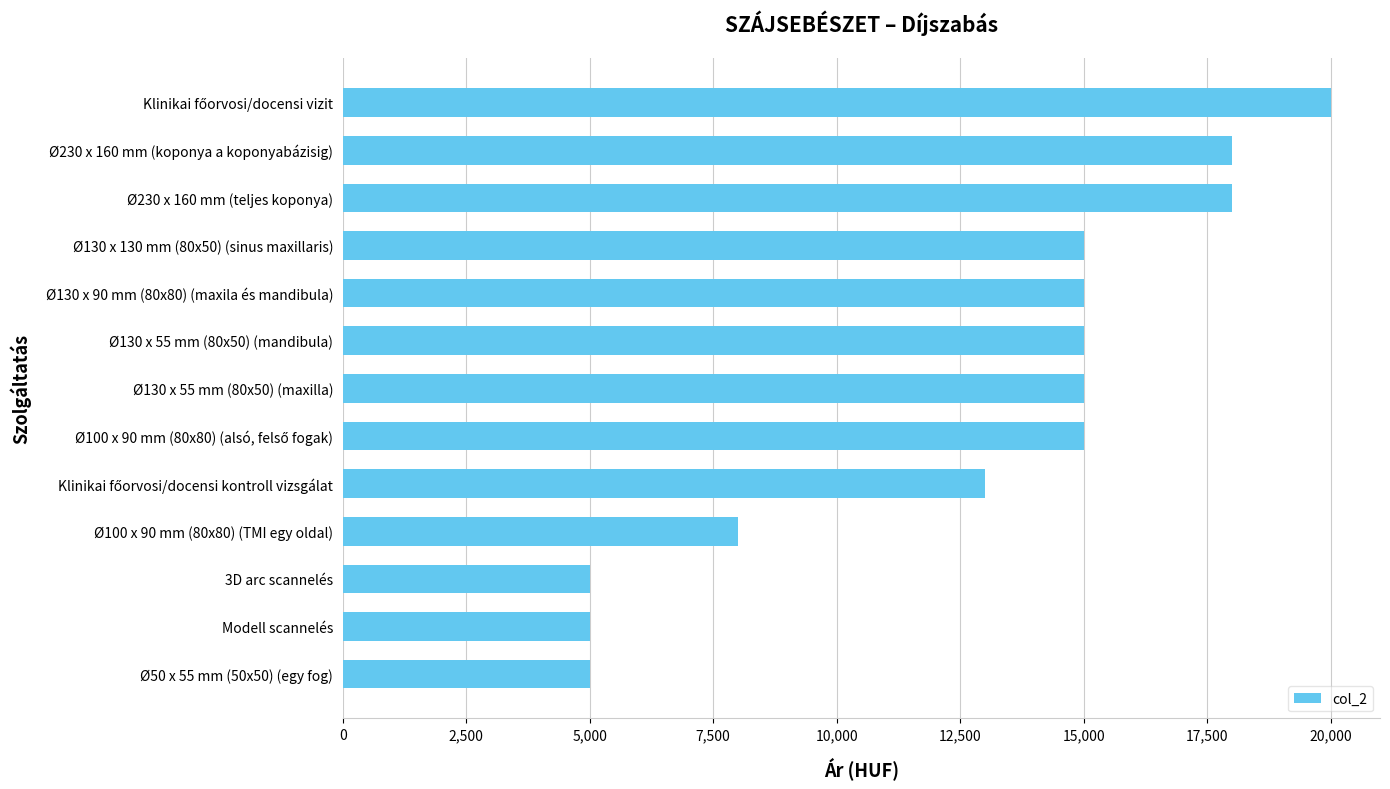

What is the ratio of the value at Ø100 x 90 mm (80x80) (TMI egy oldal) to the value at Ø130 x 55 mm (80x50) (mandibula)?

0.5